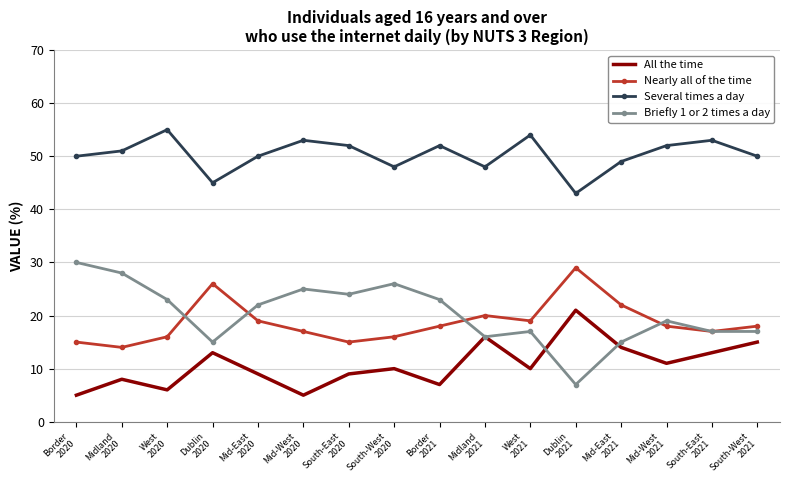

What is the total value across all series at Border
2020?

100